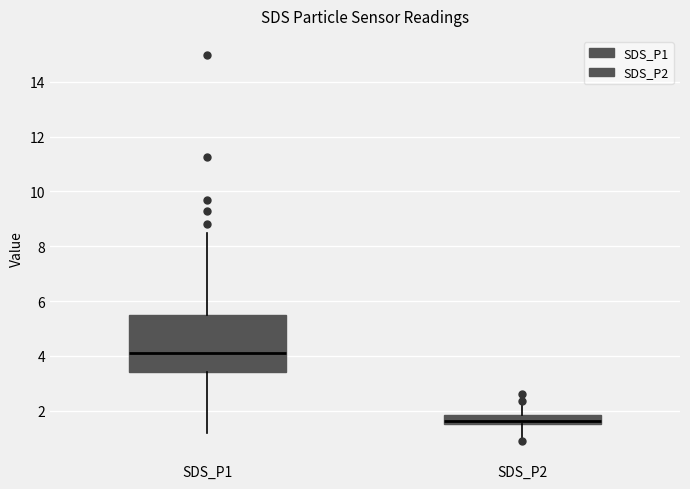

Reading left to right, read every box against the y-axis: the position of its median line, the range the box covers, and the ends of its whiskers. The values are not printed on the chart, so give them approximately, as read against the axis.

SDS_P1: median 4.2, box 3.4 to 5.6, whiskers 1.2 to 8.6
SDS_P2: median 1.6 (inside the box), box 1.6 to 1.8, whiskers 1.0 to 2.4